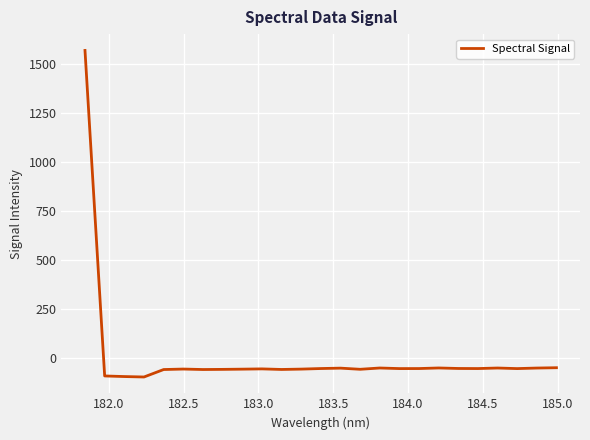

What is the minimum value shown in the chart?

-98.9